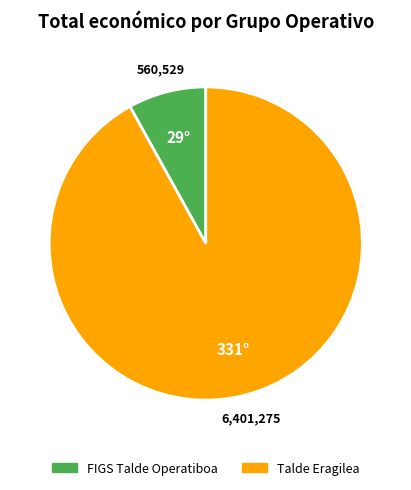

The FIGS Talde Operatiboa slice represents 8% of the pie. True or false?

True